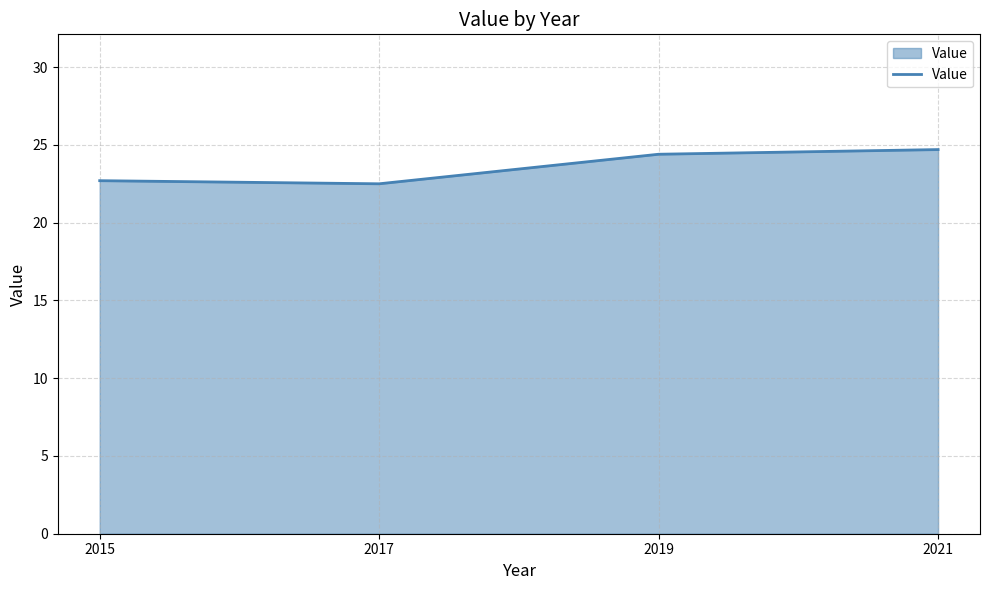

The chart shows a value of 22.5 at 2017. True or false?

True